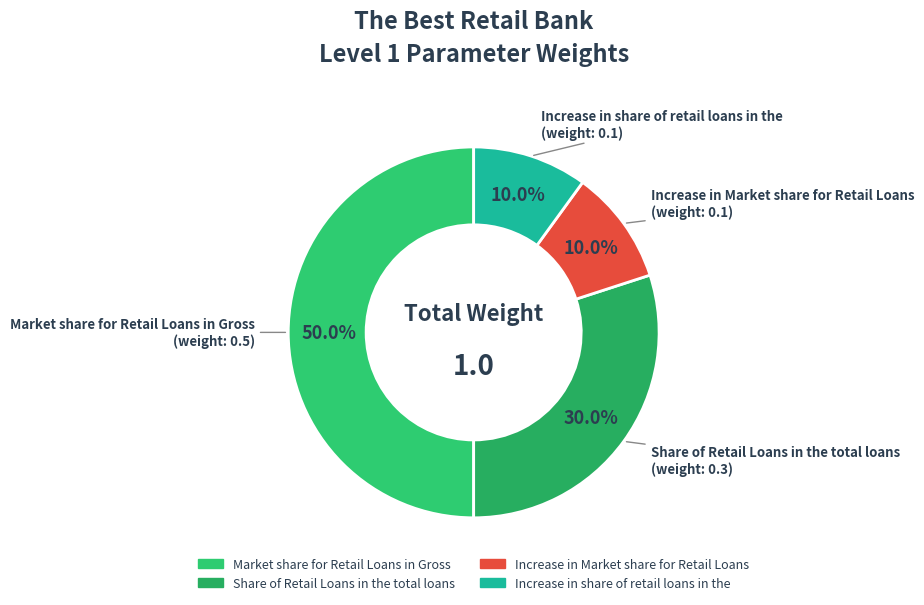

Is it true that Share of Retail Loans in the total loans is 42% of the pie?

False